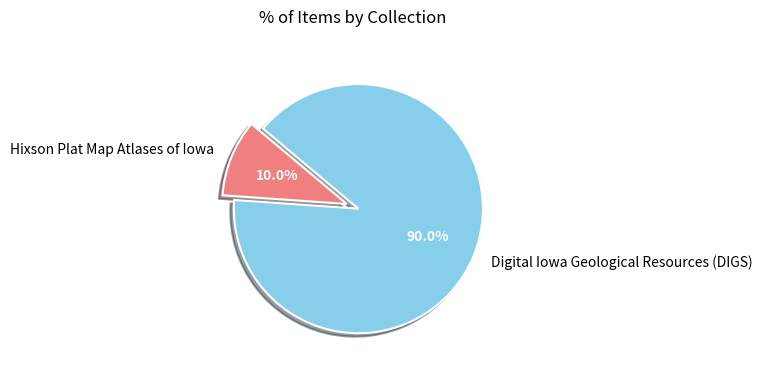

How many segments does this pie chart have?

2